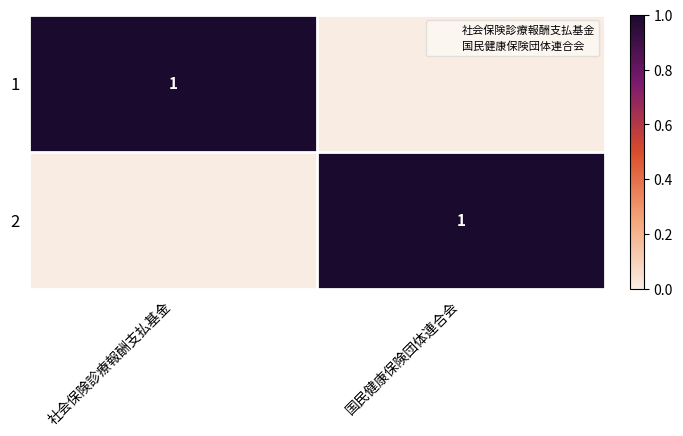

At 国民健康保険団体連合会, list the series in order from largest to smallest.

2, 1